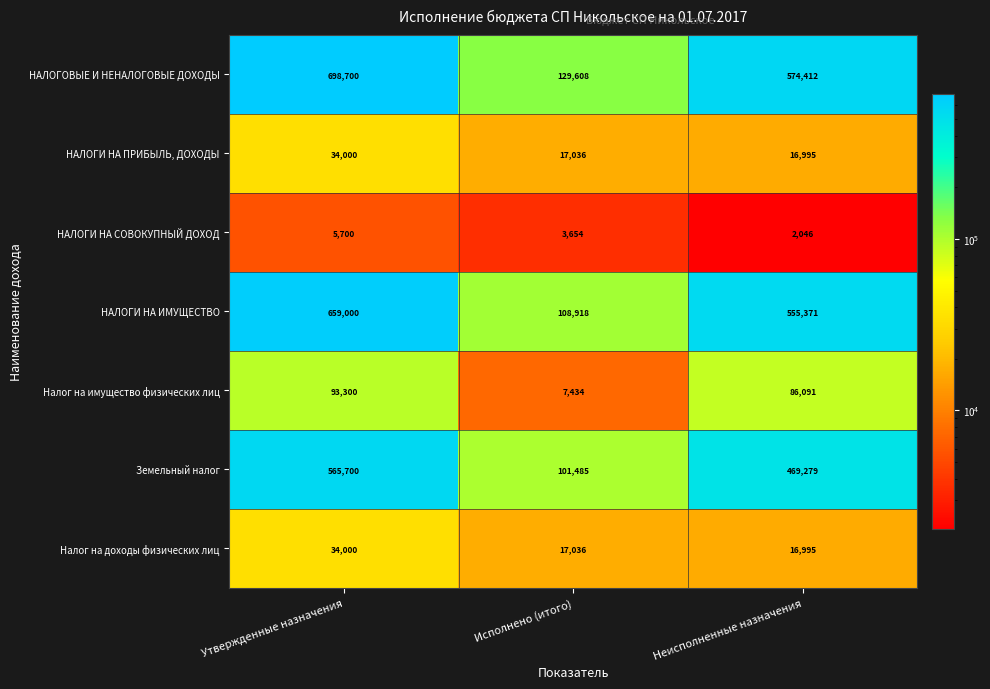

How many data points does each series have?

3